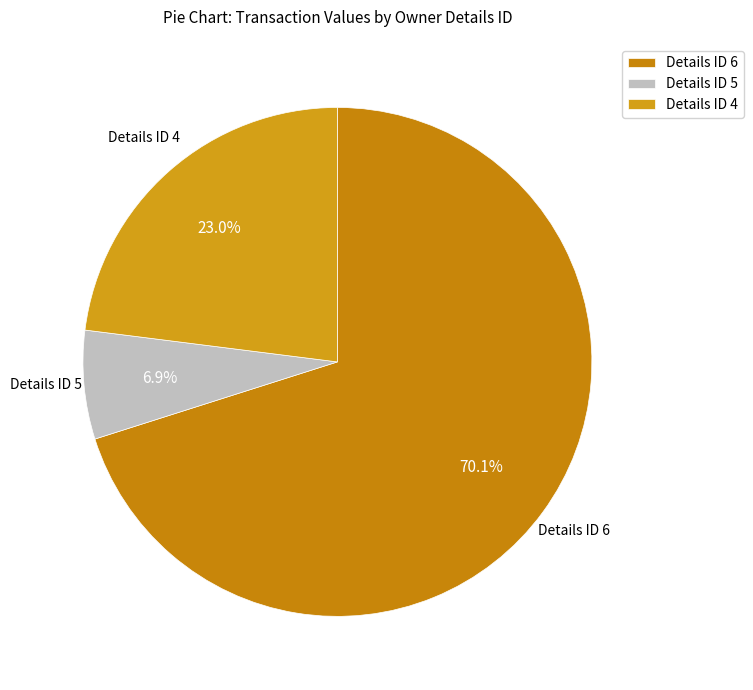

Which slice is the largest?

Details ID 6